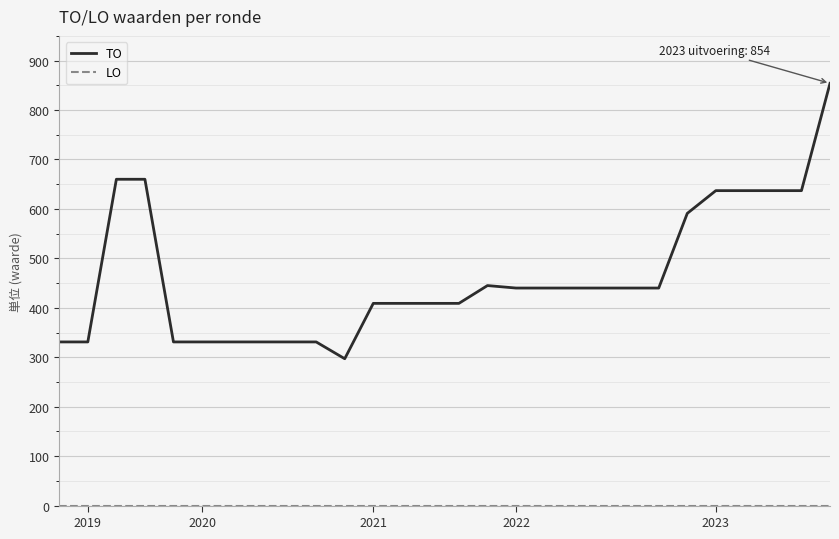

Which series has the largest total across all categories?

TO